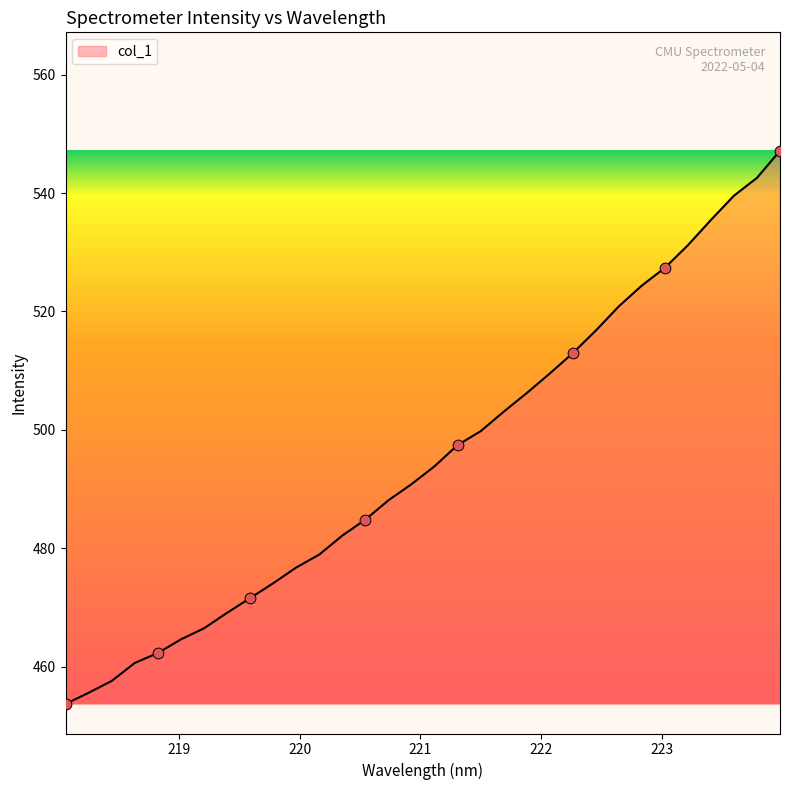

What is the smallest value displayed?

453.7